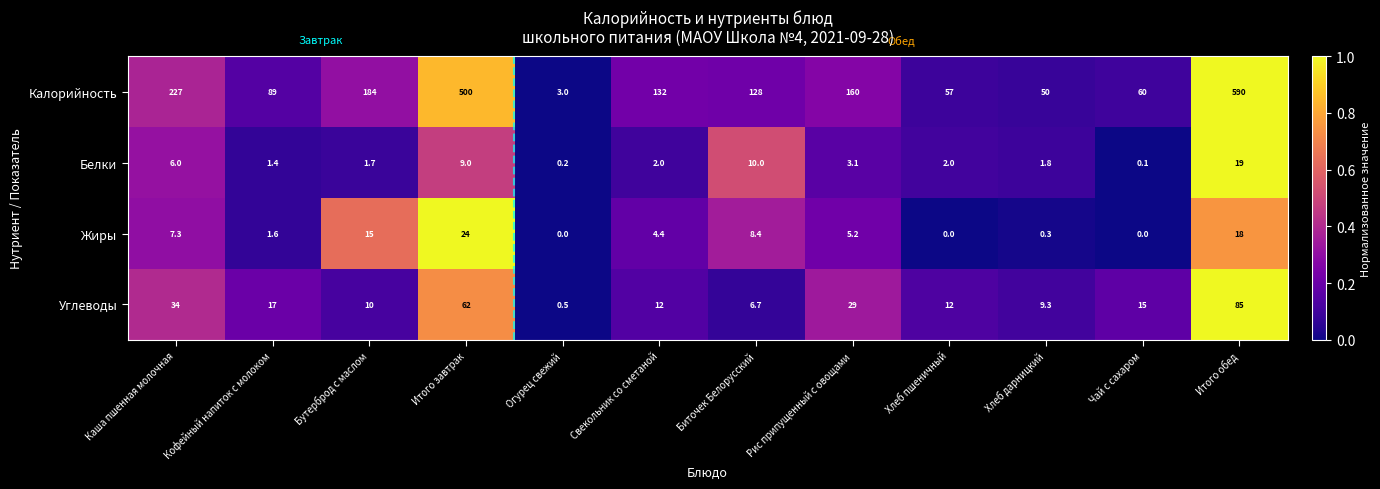

The Углеводы series shows 7.8 at Свекольник со сметаной. True or false?

False